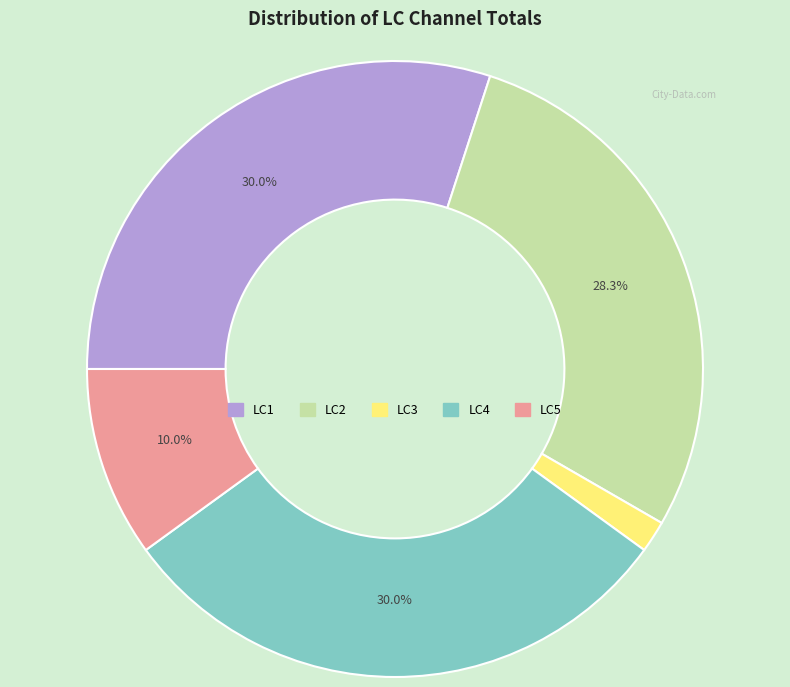

To the nearest percent, what portion does LC1 represent?

30%